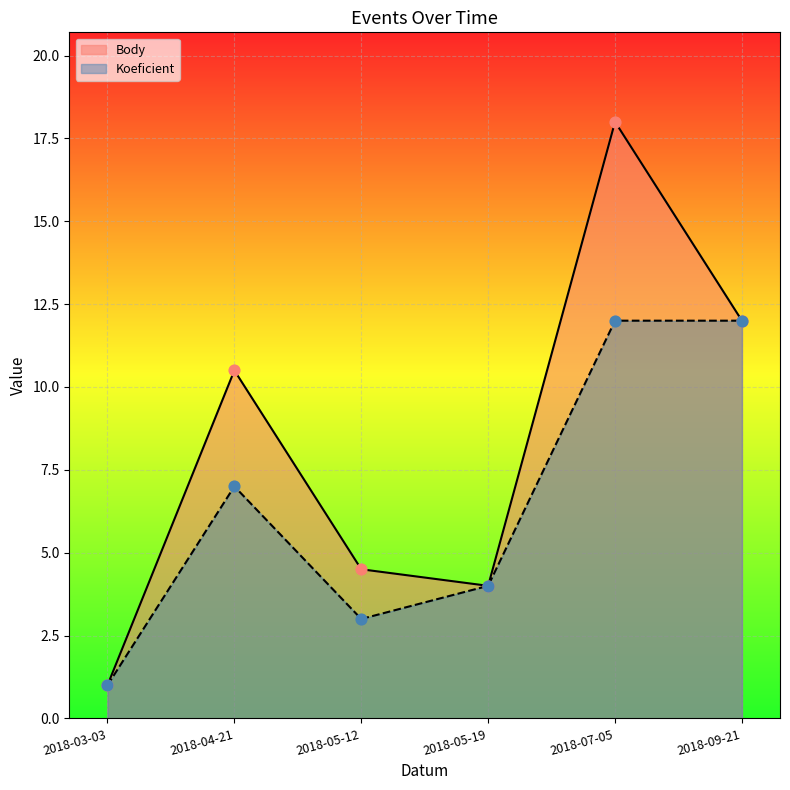

Which series has the largest total across all categories?

Body